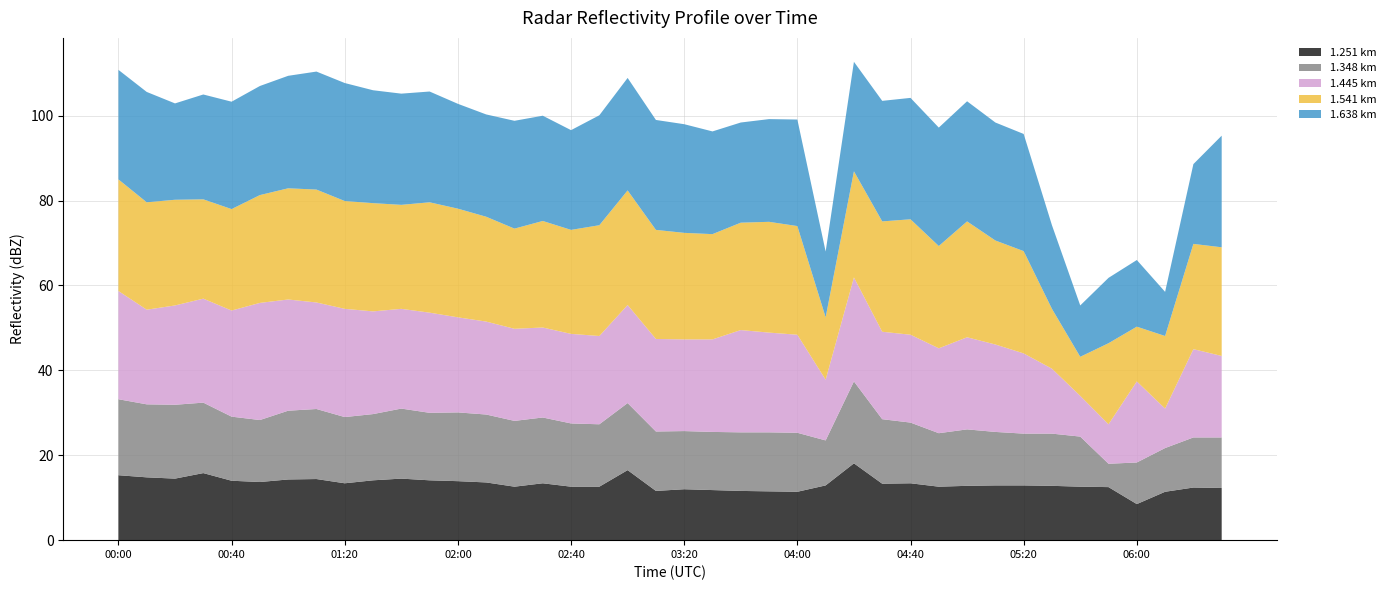

What is the lowest value of the 1.251 km series?

8.5